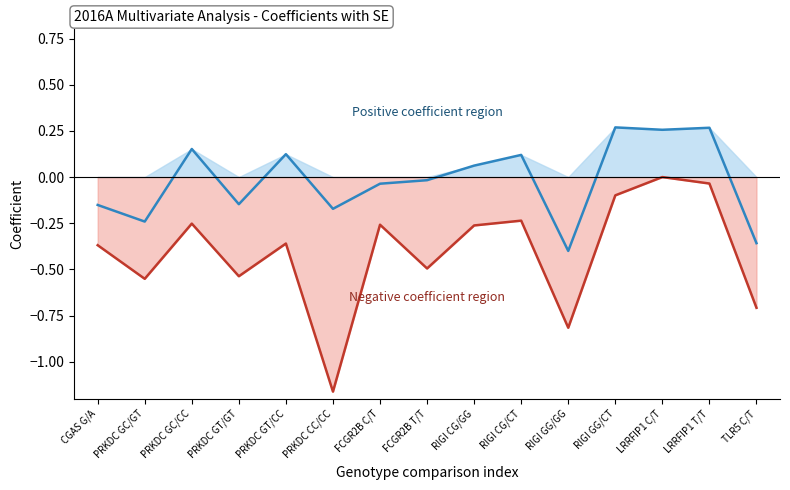

The value of Coefficient - SE at PRKDC GT/GT is -0.5. True or false?

True